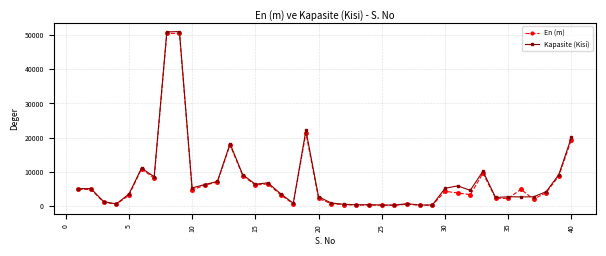

True or false: En (m) has more than 1 interior local peaks.

True